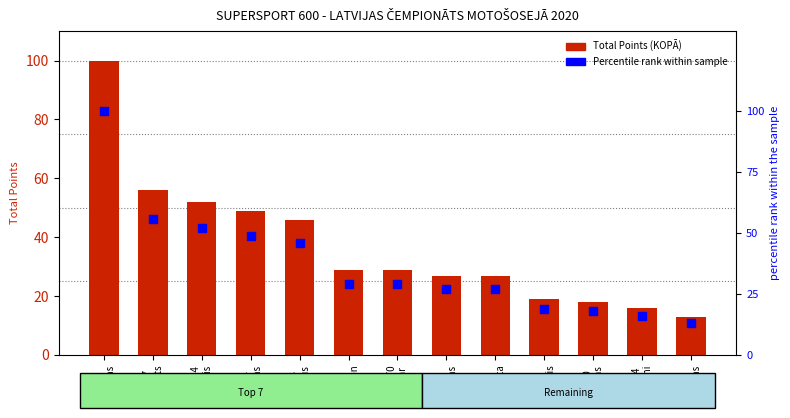

What are all the series names shown in the legend?

Total Points (KOPĀ), Percentile rank within sample